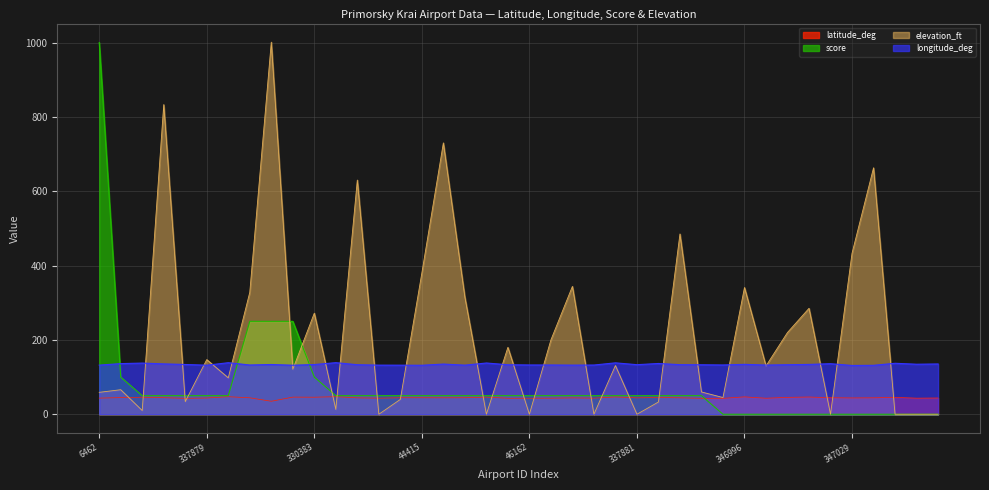

Is it true that elevation_ft equals 328.0 at 44392?

True